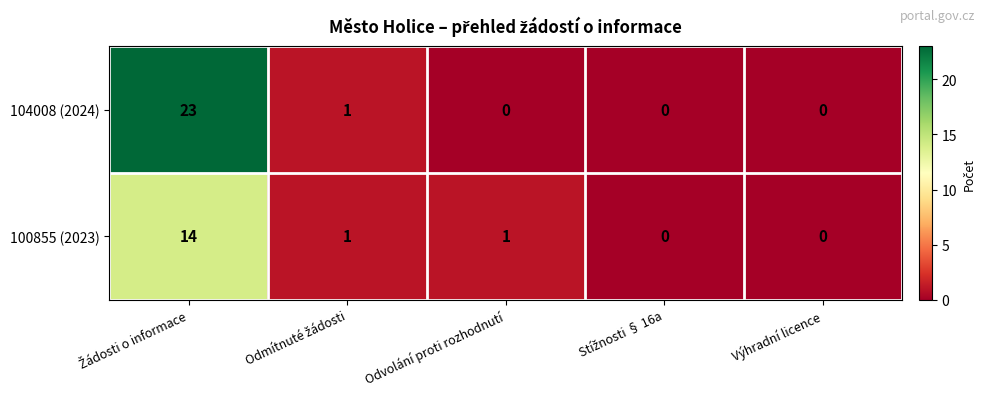

How many distinct data groups are displayed?

2